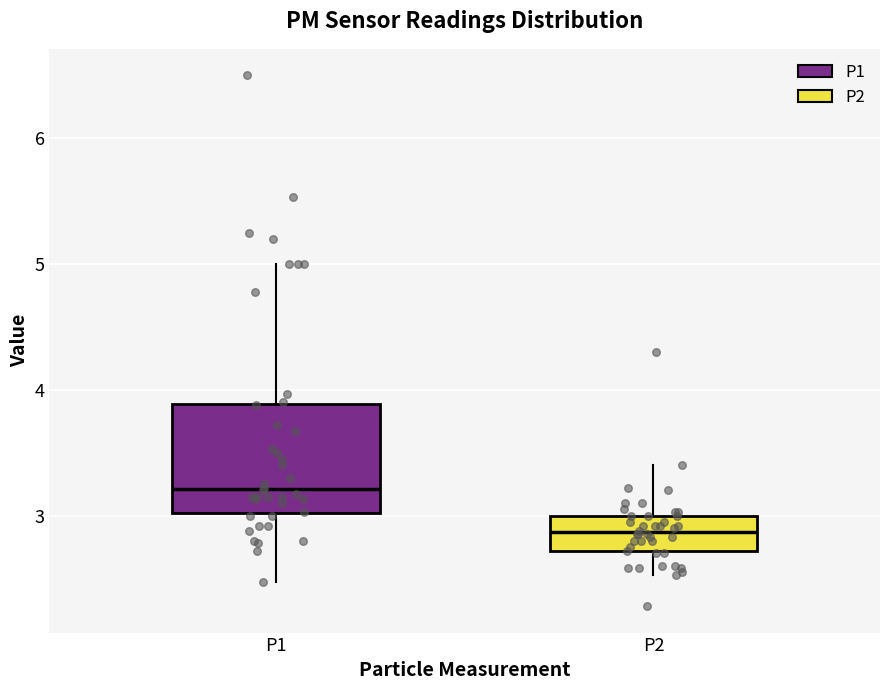

Which box's median line is the highest?

P1